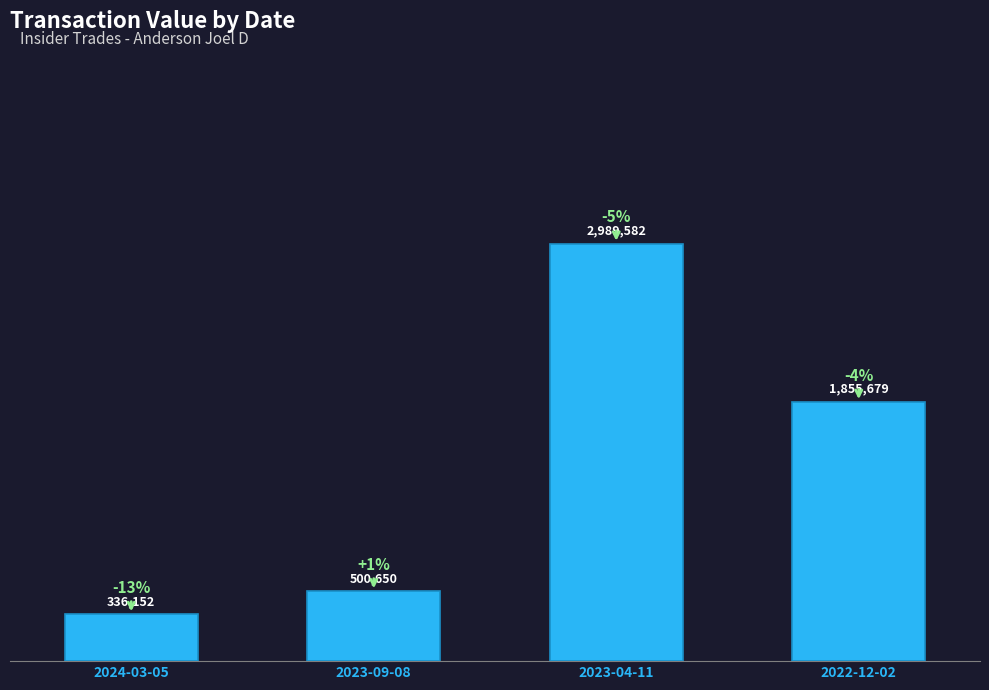

Are the bars horizontal?

No